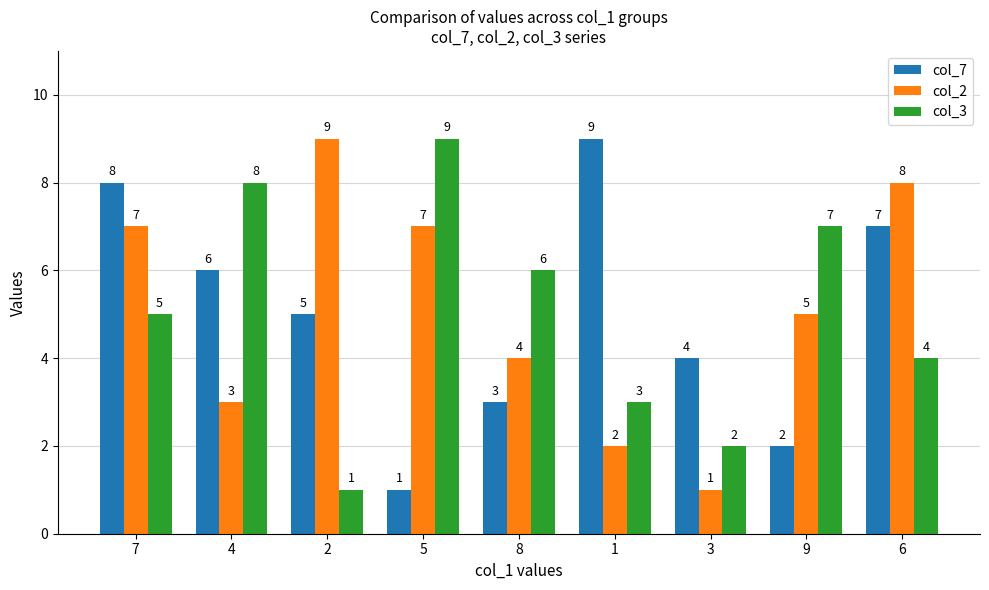

How many categories are shown in the chart?

9